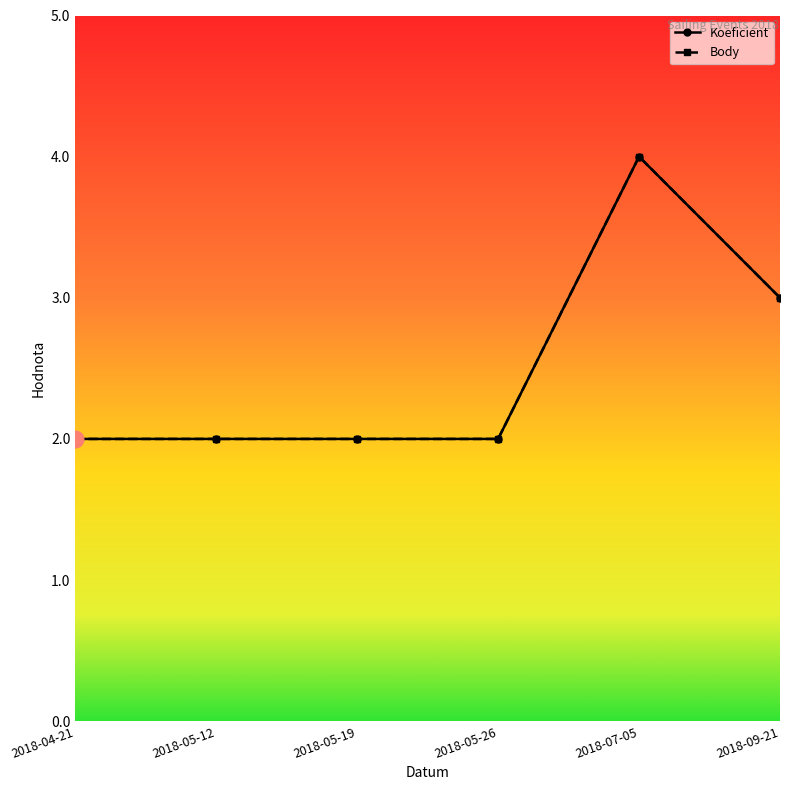

Is the value of Body at 2018-05-26 greater than the value of Koeficient at 2018-05-19?

No